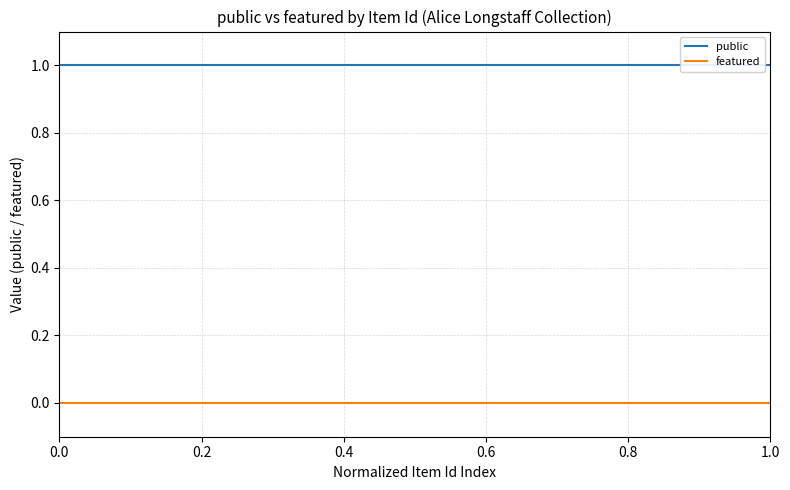

True or false: public and featured intersect in this chart.

False